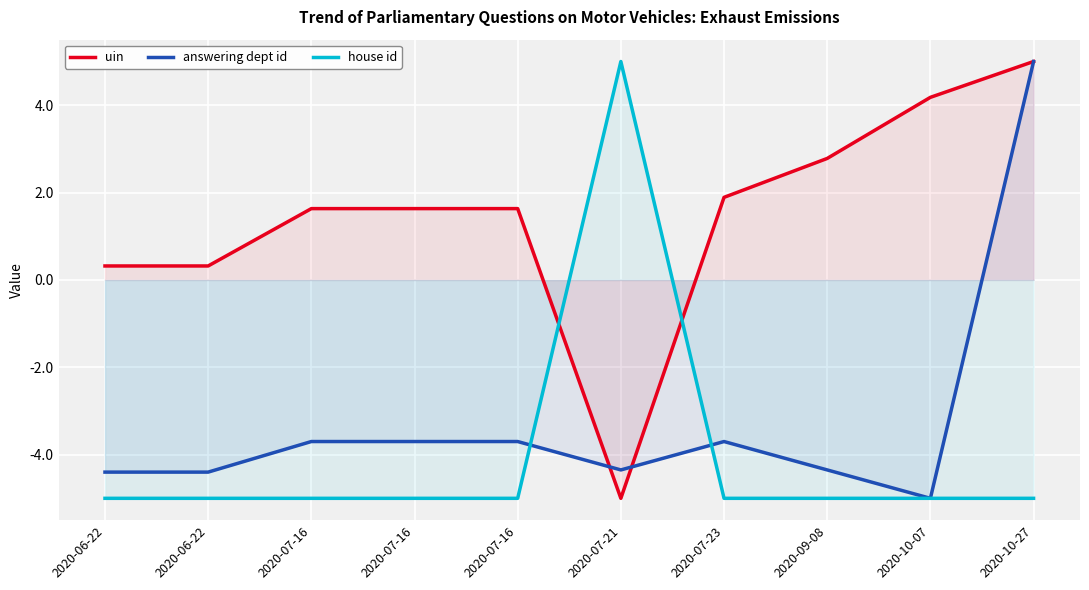

At which category does uin reach its first local peak?

2020-07-16